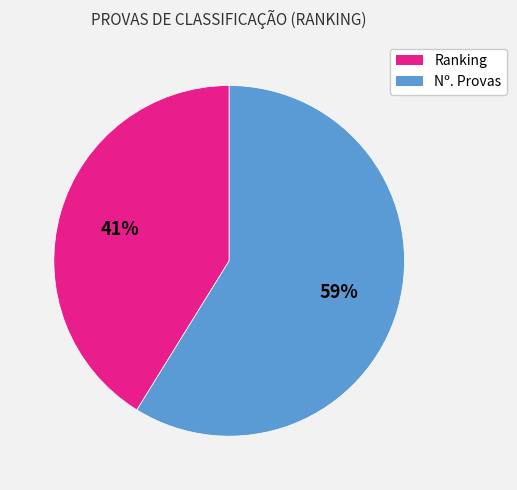

To the nearest percent, what percentage of the pie is Nº. Provas?

59%